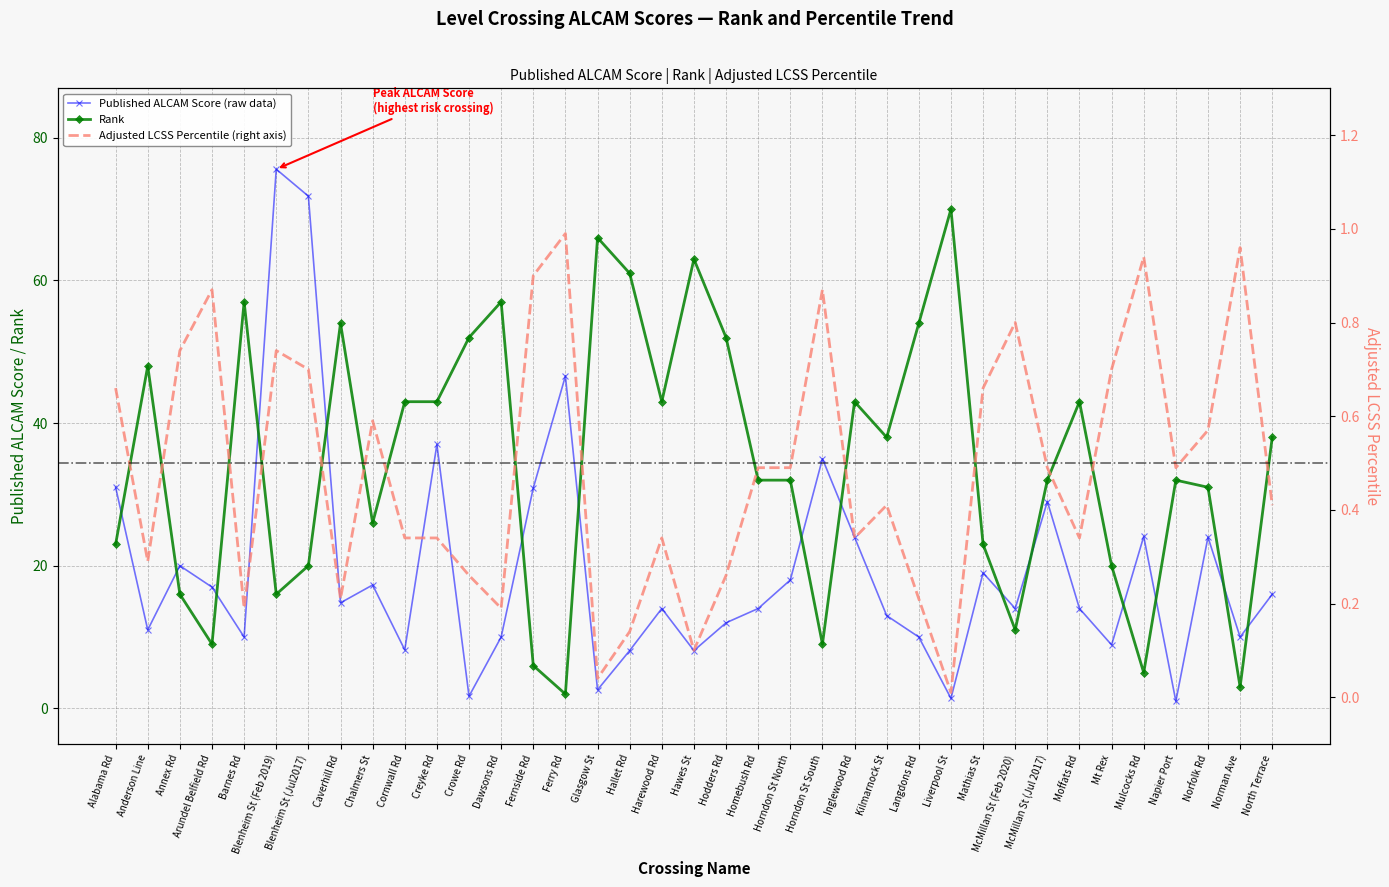

Reading left to right, list all the values displayed in this chart.

Published ALCAM Score: 31.0	11.0	20.0	17.0	10.0	75.6	71.8	14.8	17.3	8.2	37.0	1.7	10.0	30.9	46.6	2.6	8.1	14.0	8.1	12.0	14.0	18.0	35.0	24.0	13.0	10.0	1.4	19.0	14.0	29.0	14.0	8.9	24.1	1.0	24.0	10.0	16.0
Rank: 23.0	48.0	16.0	9.0	57.0	16.0	20.0	54.0	26.0	43.0	43.0	52.0	57.0	6.0	2.0	66.0	61.0	43.0	63.0	52.0	32.0	32.0	9.0	43.0	38.0	54.0	70.0	23.0	11.0	32.0	43.0	20.0	5.0	32.0	31.0	3.0	38.0
Percentile: 0.7	0.3	0.7	0.9	0.2	0.7	0.7	0.2	0.6	0.3	0.3	0.3	0.2	0.9	1.0	0.0	0.1	0.3	0.1	0.3	0.5	0.5	0.9	0.3	0.4	0.2	0.0	0.7	0.8	0.5	0.3	0.7	0.9	0.5	0.6	1.0	0.4